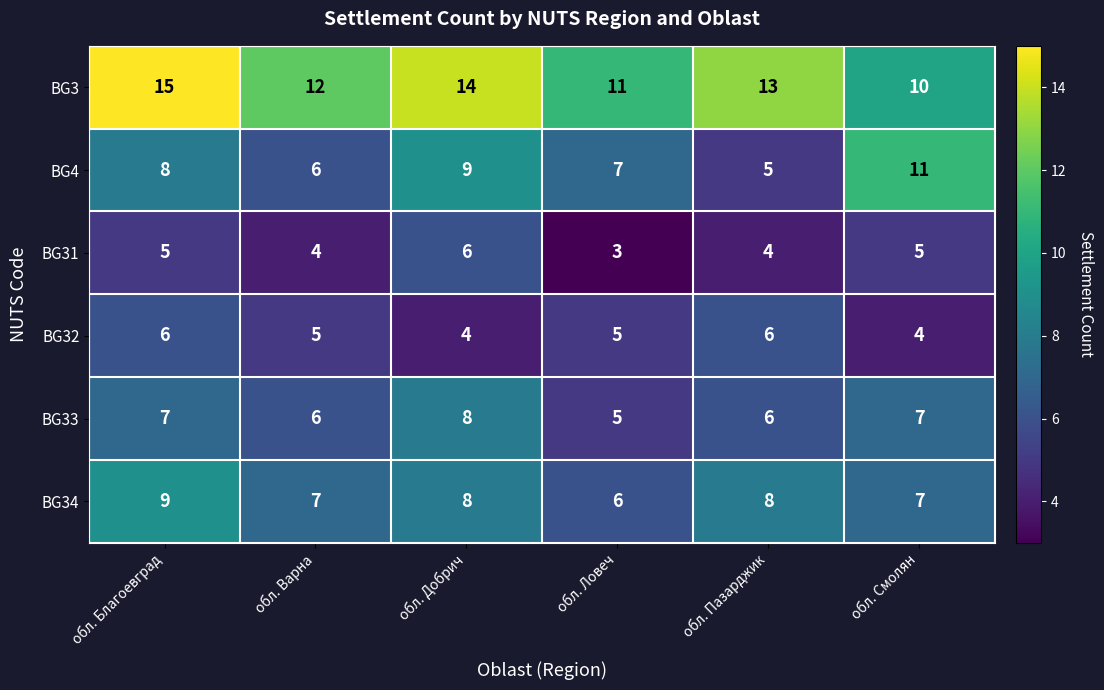

How many series are shown in this chart?

6